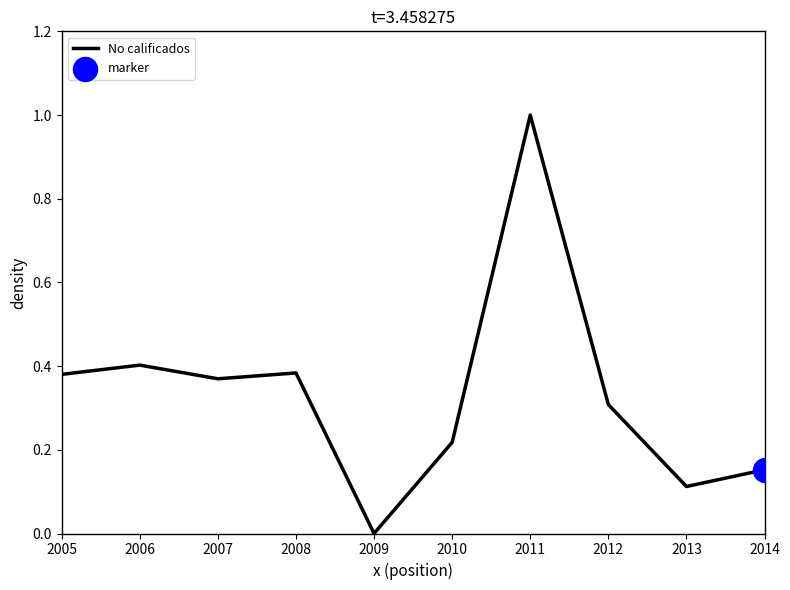

Which has a higher value, 2014 or 2010?

2010